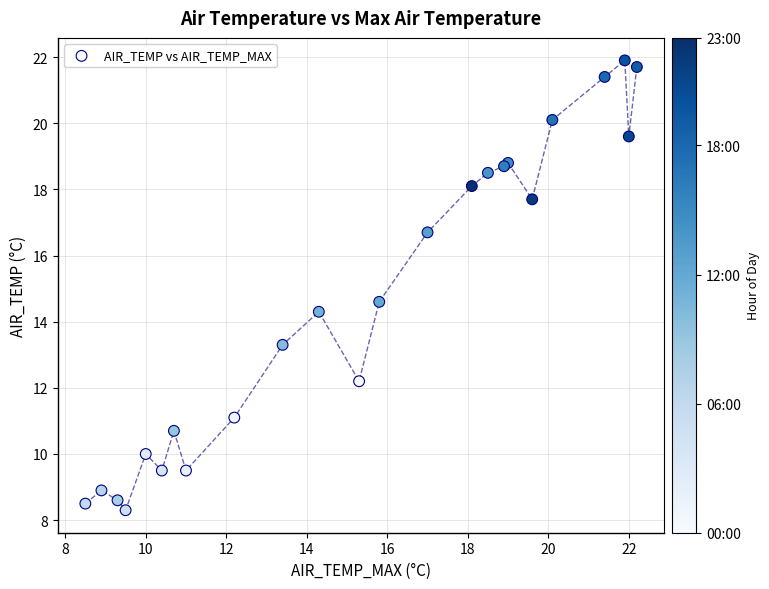

What Y value in the scatter plot is closest to 15?

14.6